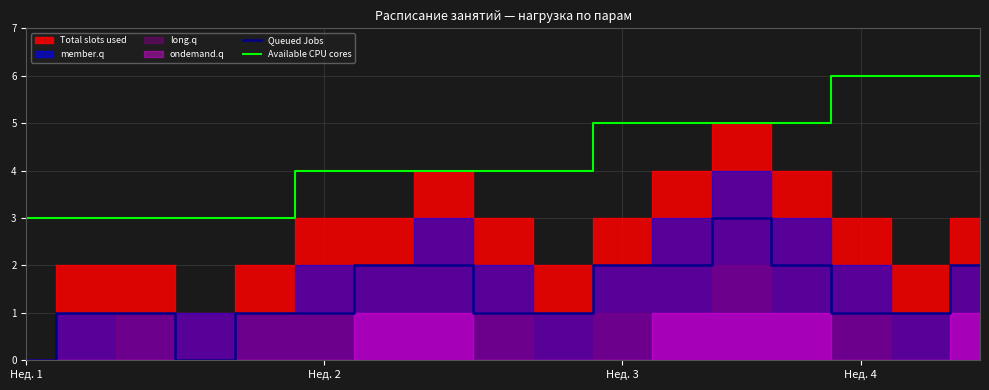

How many Queued Jobs values are between 1 and 2?

14